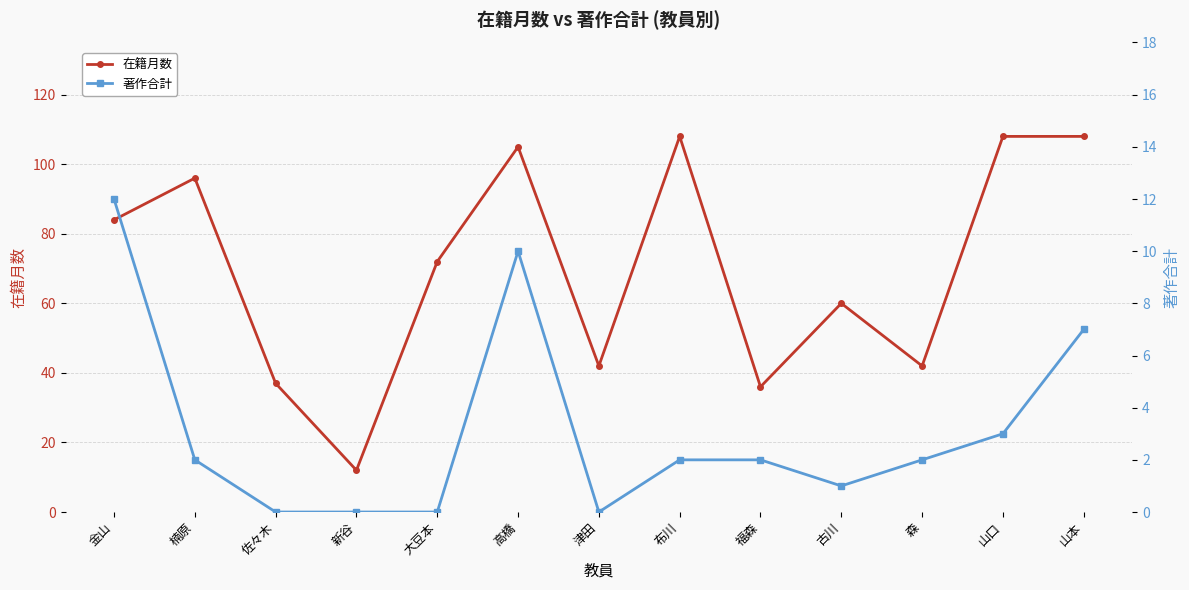

Reading right to left, transcribe all the data shown in this chart.

在籍月数: 山本=108	山口=108	森=42	古川=60	福森=36	布川=108	津田=42	高橋=105	大豆本=72	新谷=12	佐々木=37	楠原=96	金山=84
著作合計: 山本=7	山口=3	森=2	古川=1	福森=2	布川=2	津田=0	高橋=10	大豆本=0	新谷=0	佐々木=0	楠原=2	金山=12